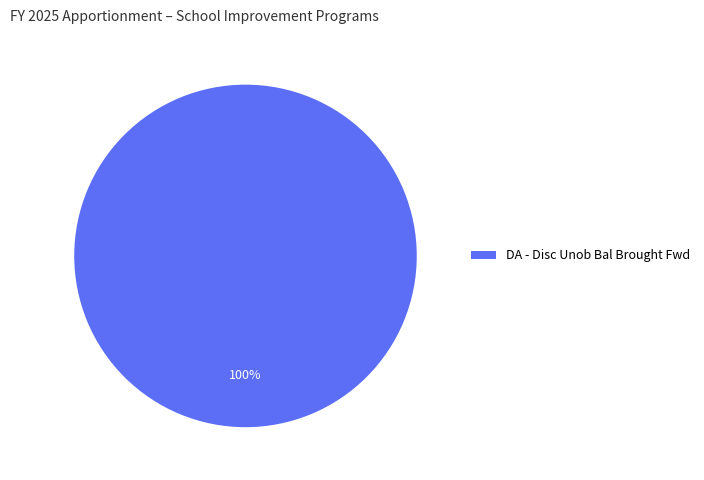

Rank the categories by value from highest to lowest.

DA - Disc Unob Bal Brought Fwd